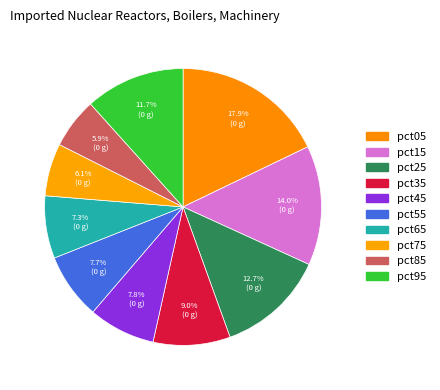

To the nearest percent, what percentage of the pie is pct55?

8%